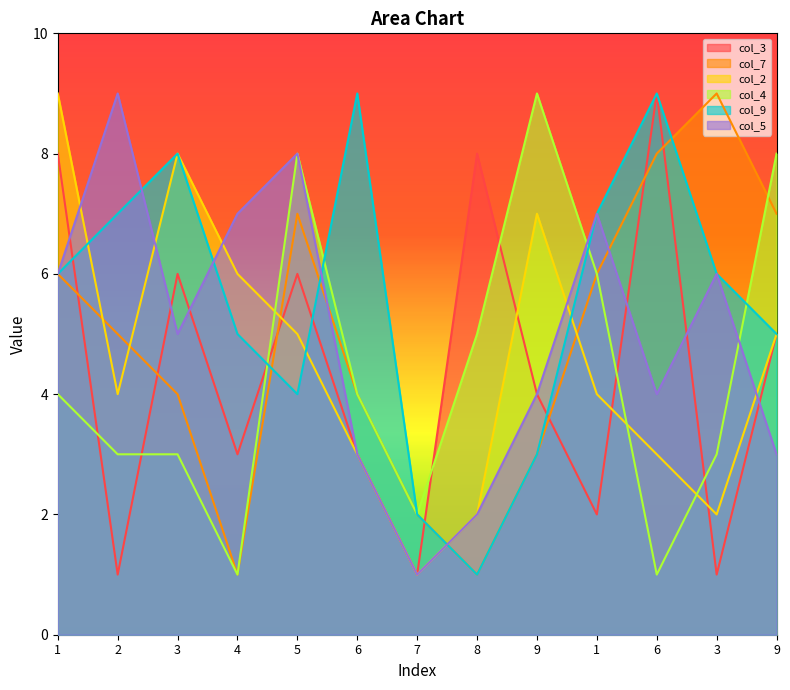

How many lines are shown in the chart?

6